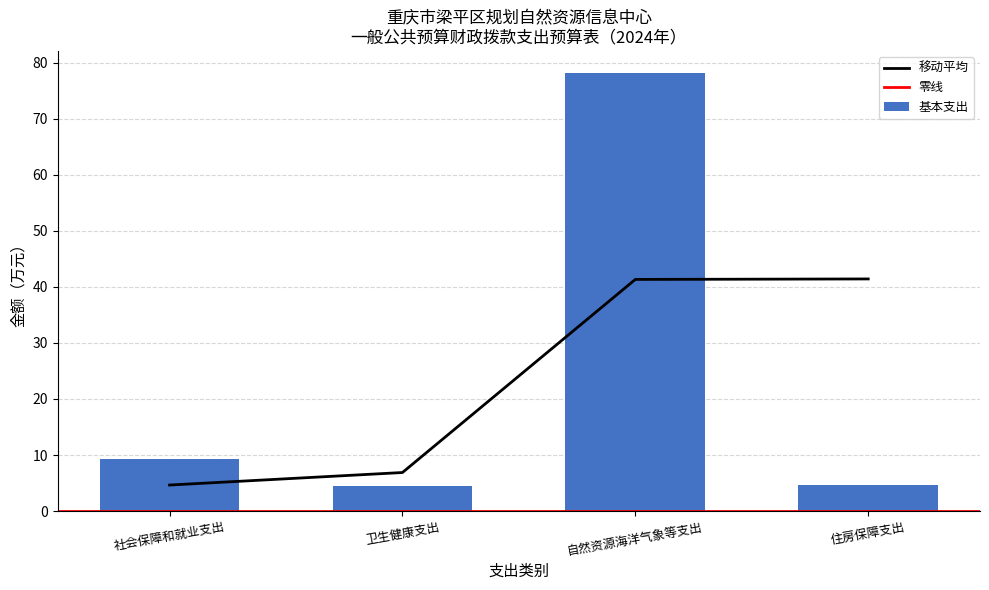

What is the change in value from 社会保障和就业支出 to 自然资源海洋气象等支出?

+68.9